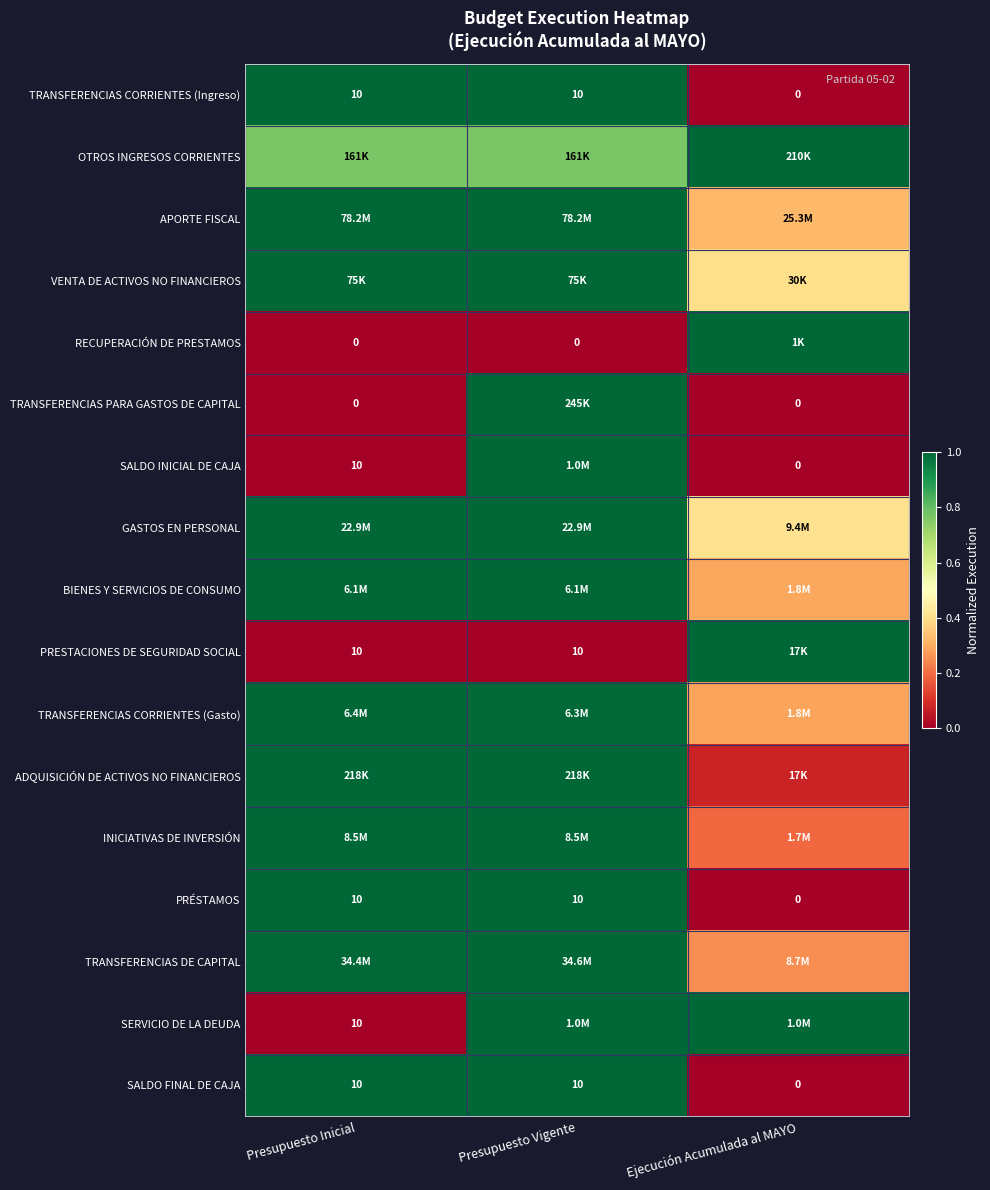

How many data points does each series have?

3